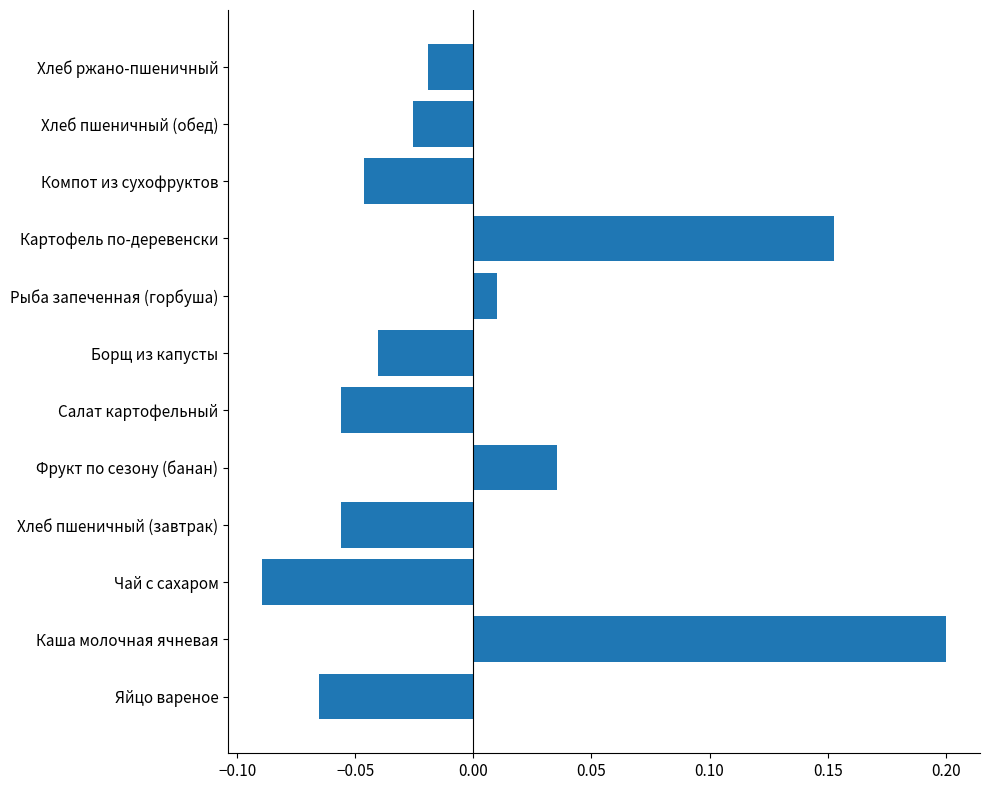

Which label corresponds to the largest value in the chart?

Каша молочная ячневая